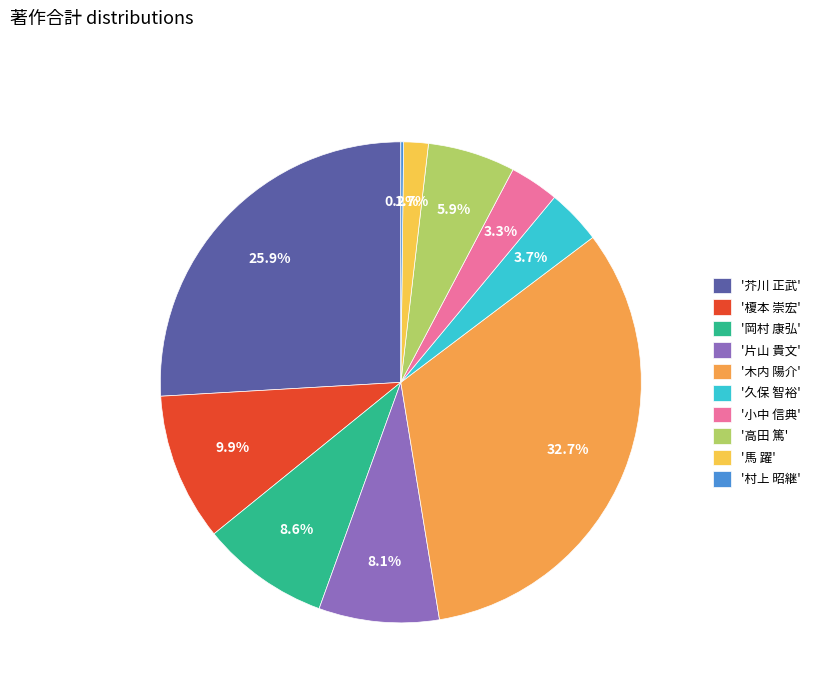

Do '馬 躍' and '高田 篤' together represent more than half of the pie?

No